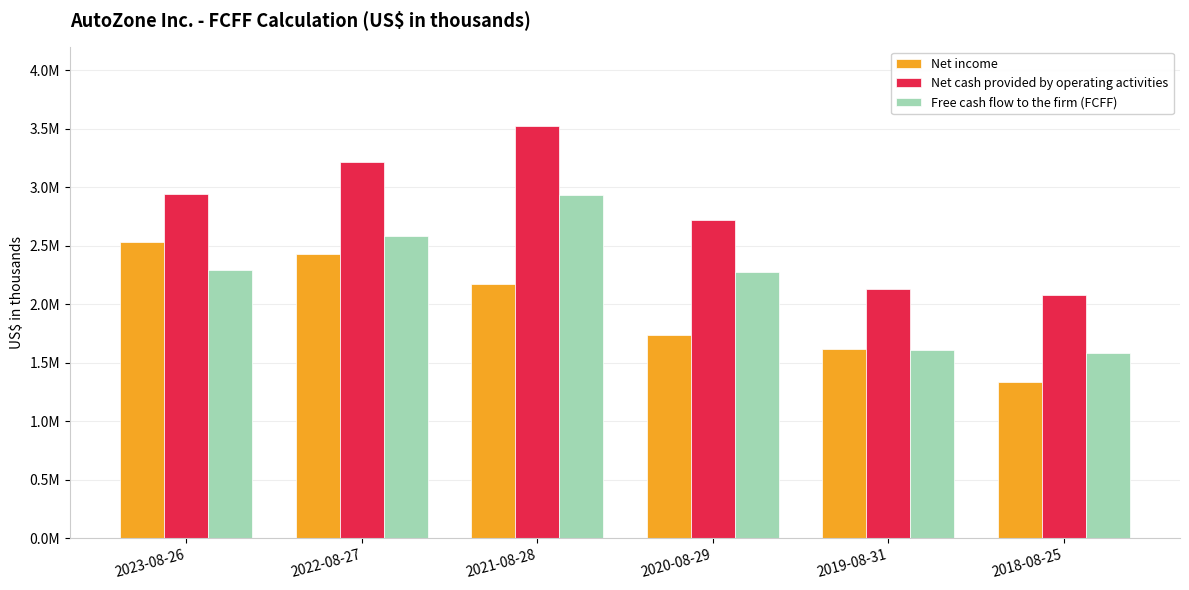

What is the sum of the Net cash provided by operating activities values at 2023-08-26 and 2018-08-25?

5021080